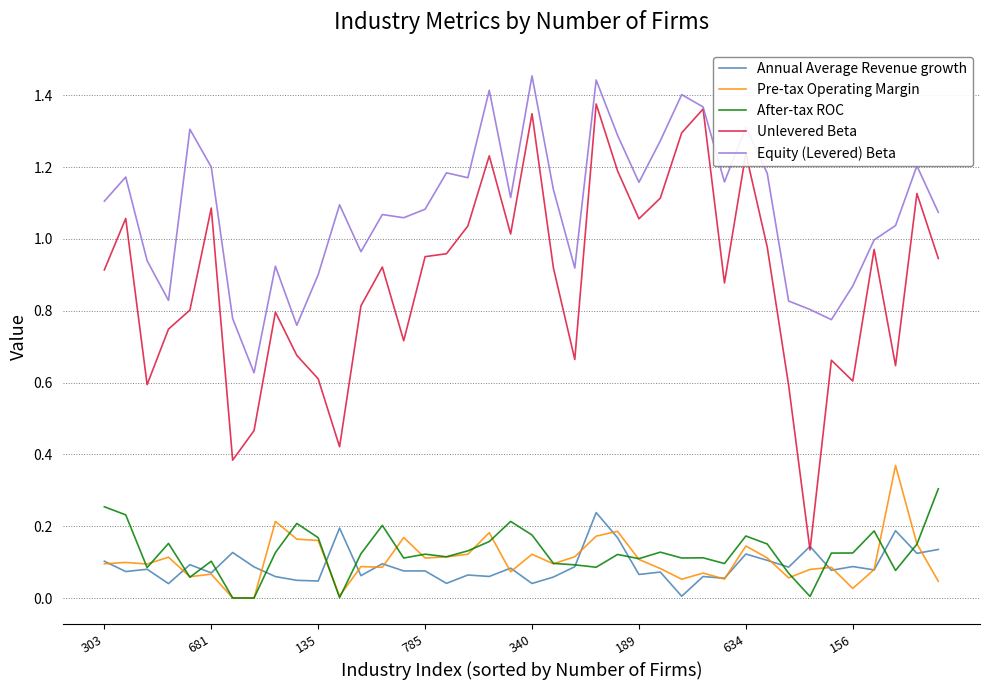

True or false: After-tax ROC and Unlevered Beta cross at least once.

False